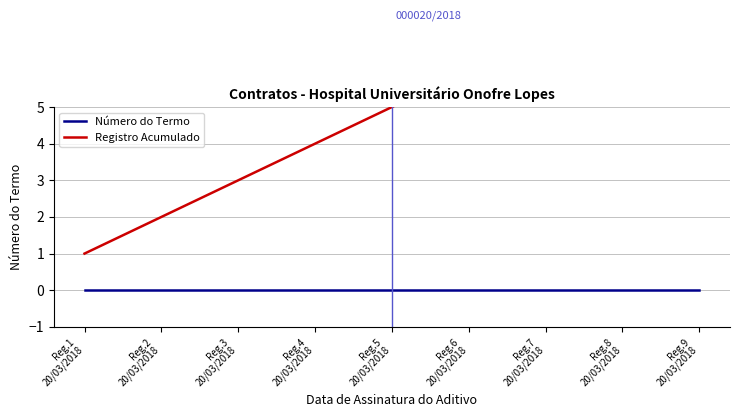

What is the average value of the Registro Acumulado series?

5